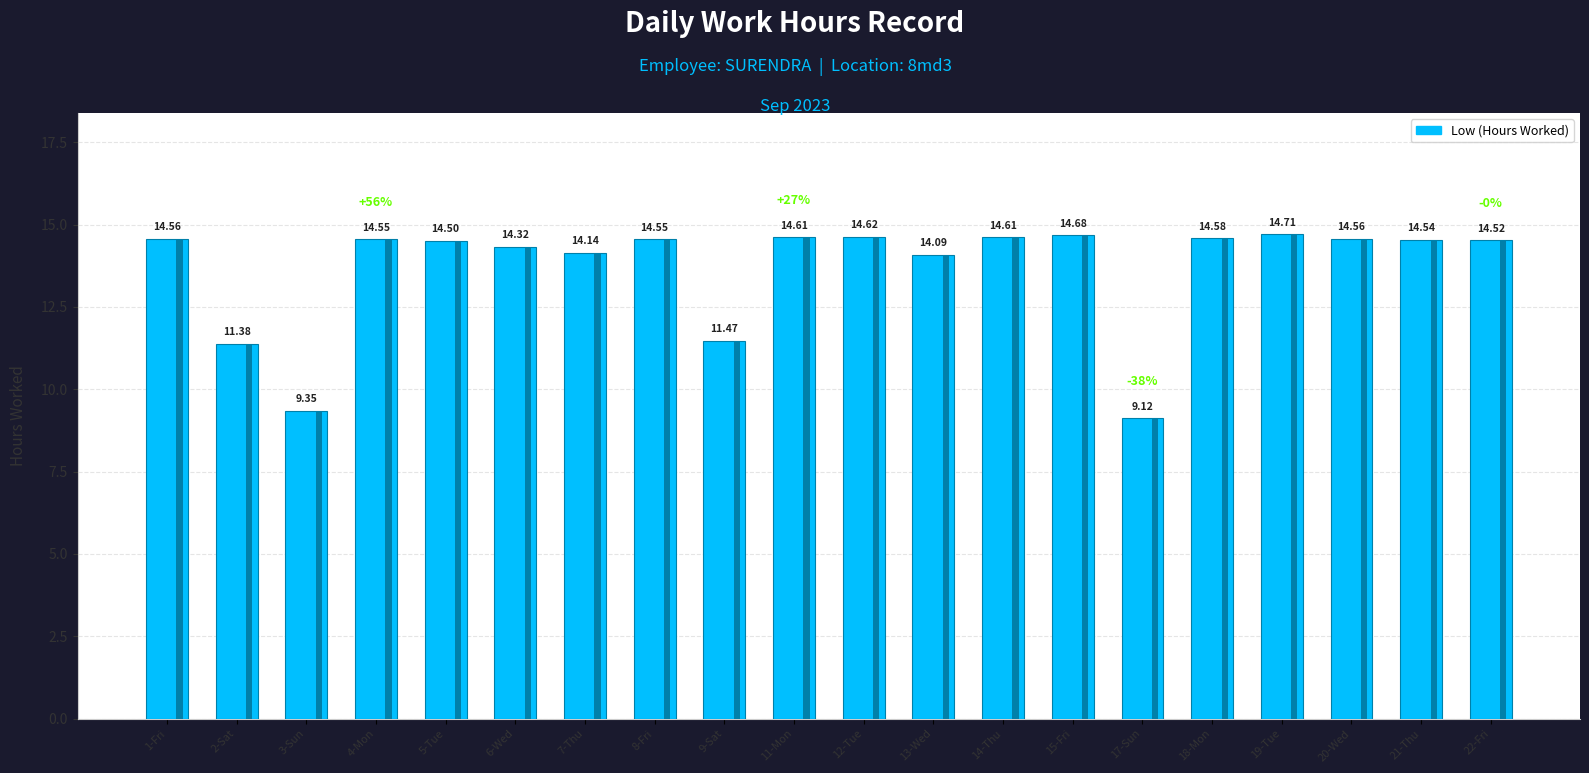

Reading left to right, transcribe all the data shown in this chart.

14.6	11.4	9.3	14.6	14.5	14.3	14.1	14.6	11.5	14.6	14.6	14.1	14.6	14.7	9.1	14.6	14.7	14.6	14.5	14.5